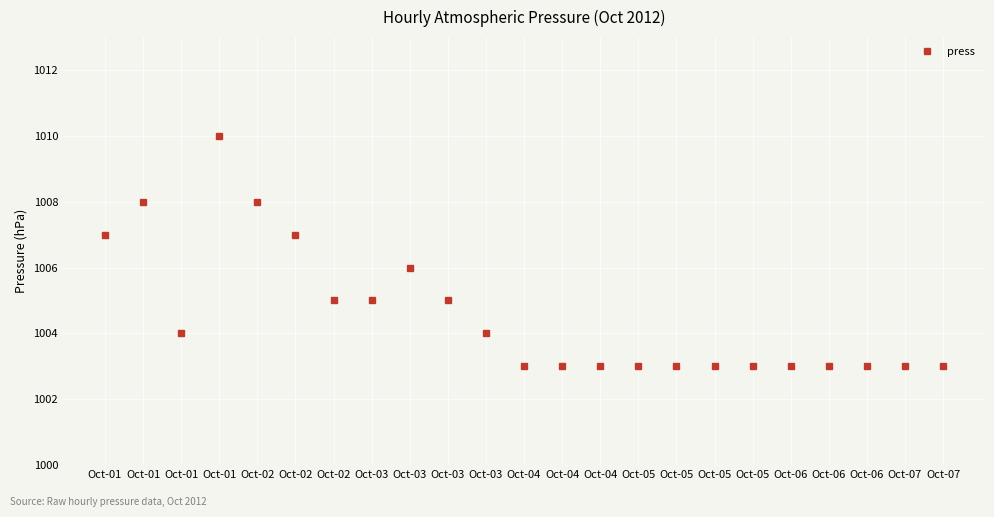

Is this an area chart (filled region under the line)?

No